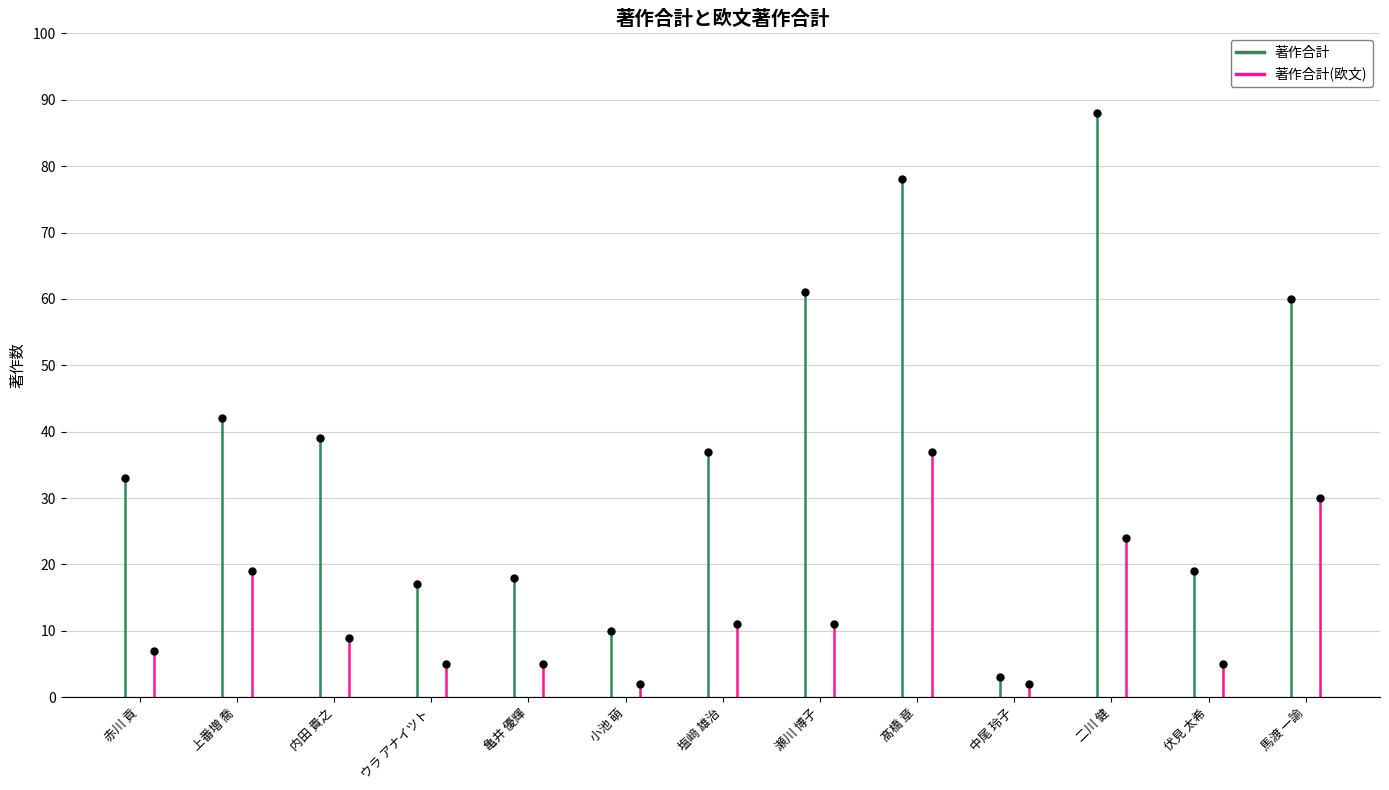

Which series has the widest spread of values?

著作合計